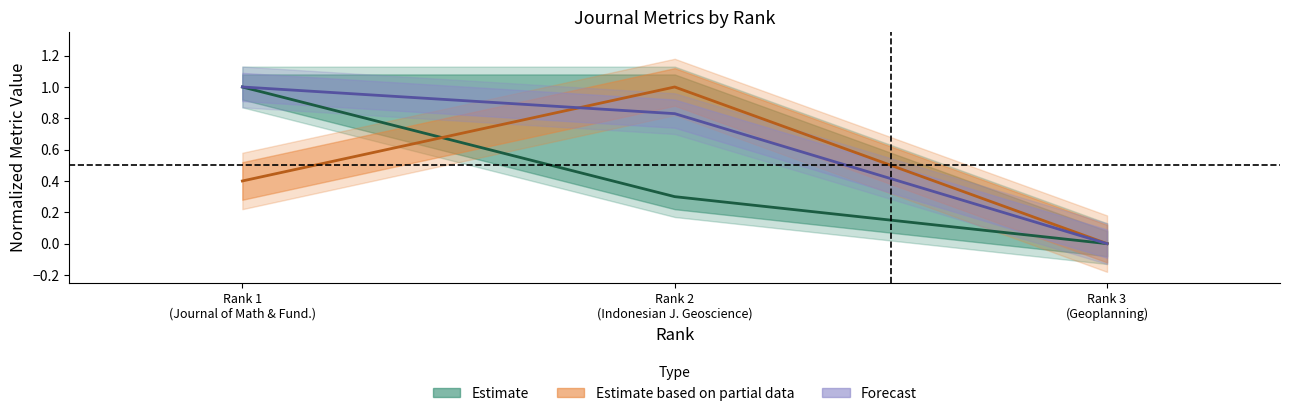

At which category is the sum across all series the highest?

Rank 1 (Journal of Math & Fund.)